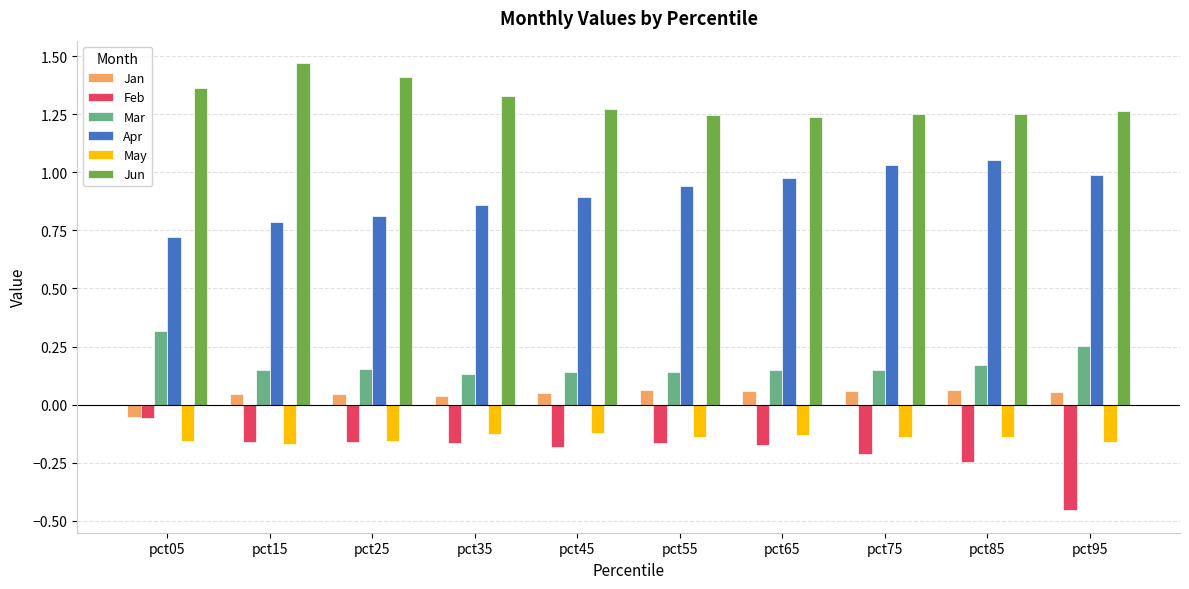

What is the difference between the highest and lowest values at pct15?

1.6